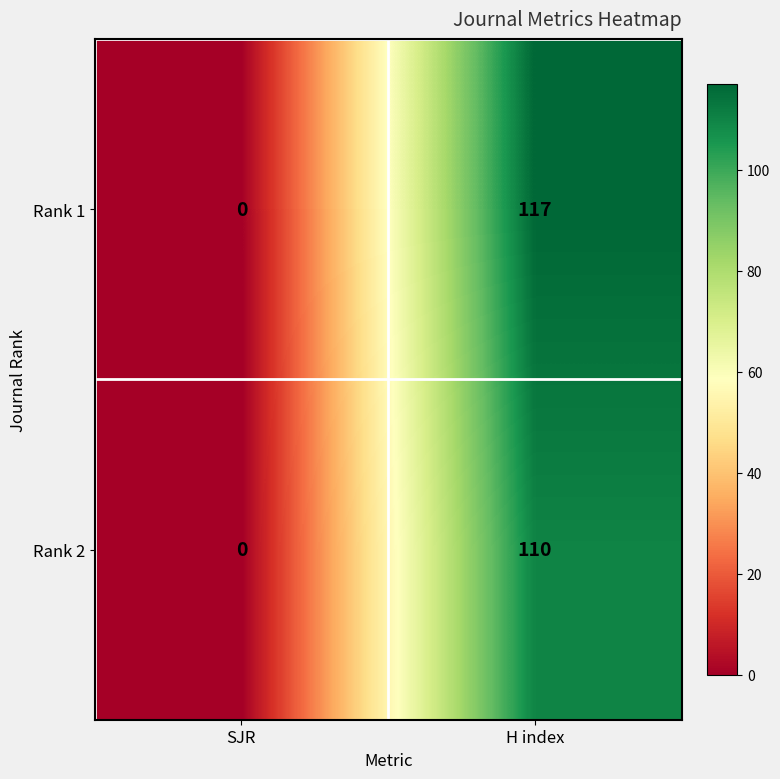

Reading left to right, extract all data points from this chart.

Rank 1: 0	117
Rank 2: 0	110